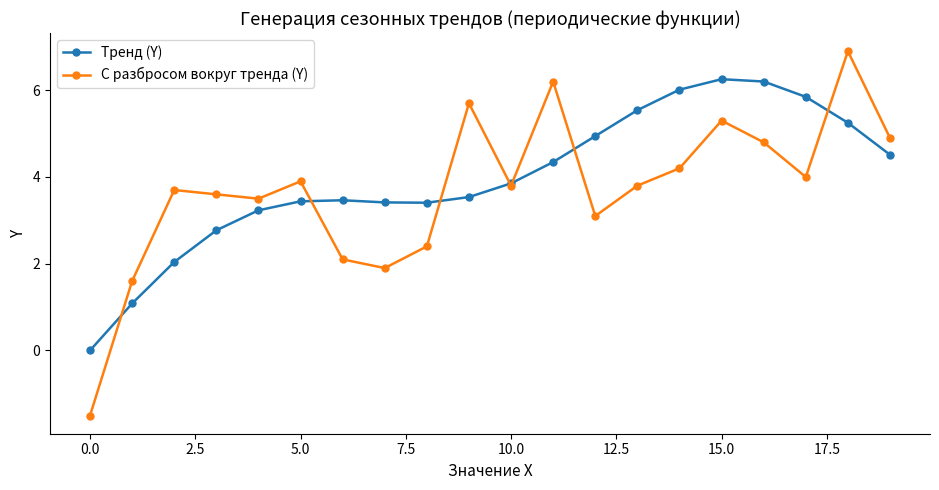

What is the maximum value shown in the chart?

6.9